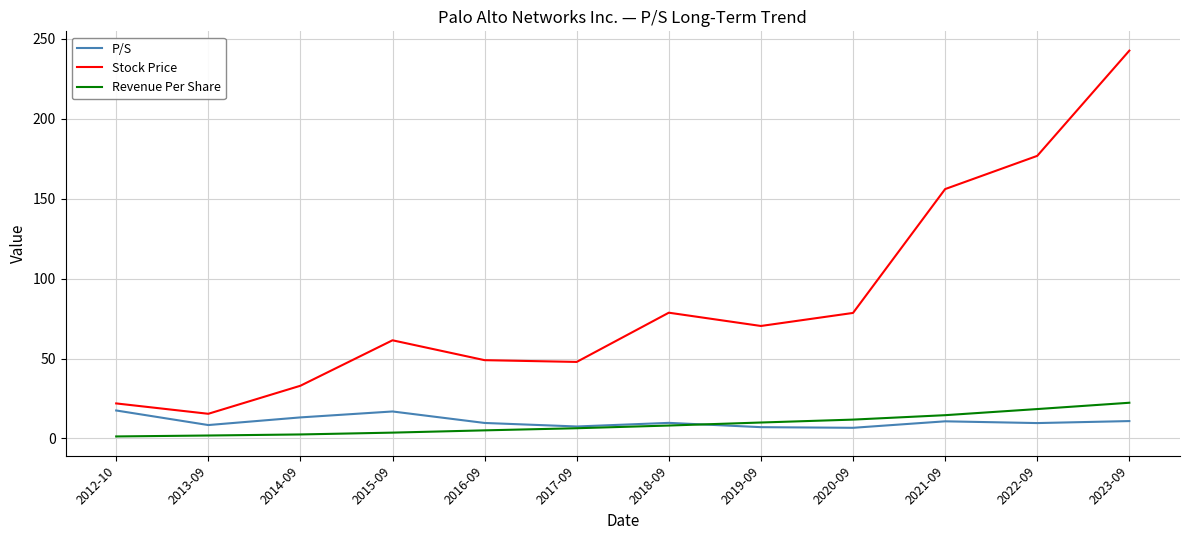

What is the difference between the Stock Price values at 2023-09 and 2022-09?

65.9